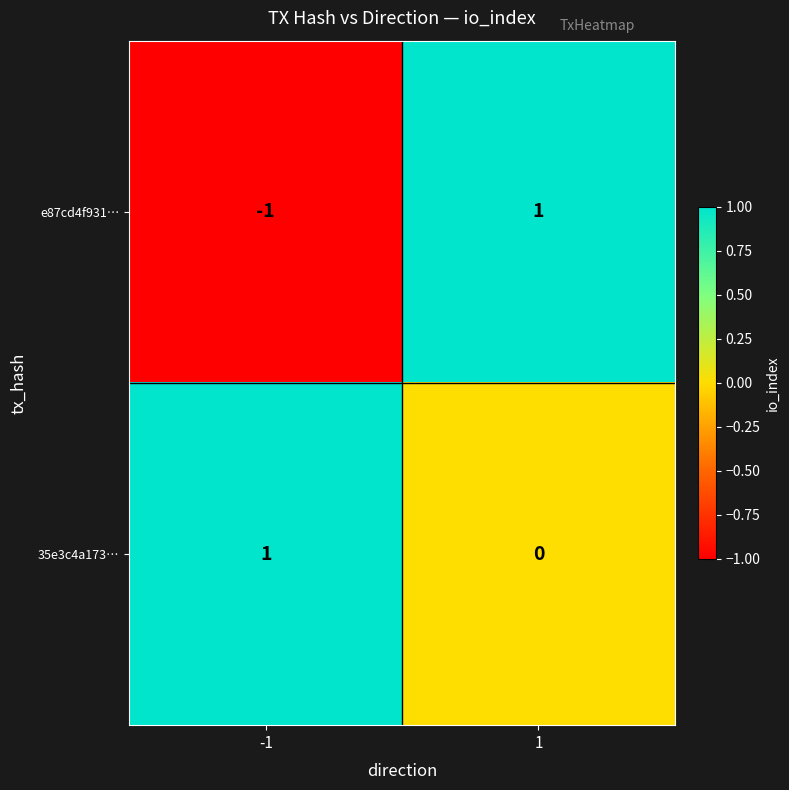

The value of 35e3c4a173… at 1 is -1. True or false?

False